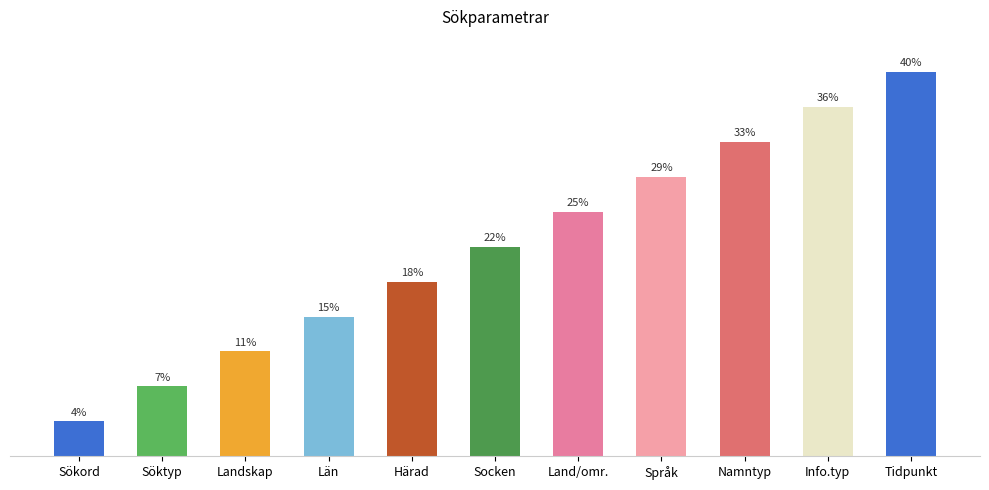

Rank the categories by value from highest to lowest.

Tidpunkt, Info.typ, Namntyp, Språk, Land/omr., Socken, Härad, Län, Landskap, Söktyp, Sökord